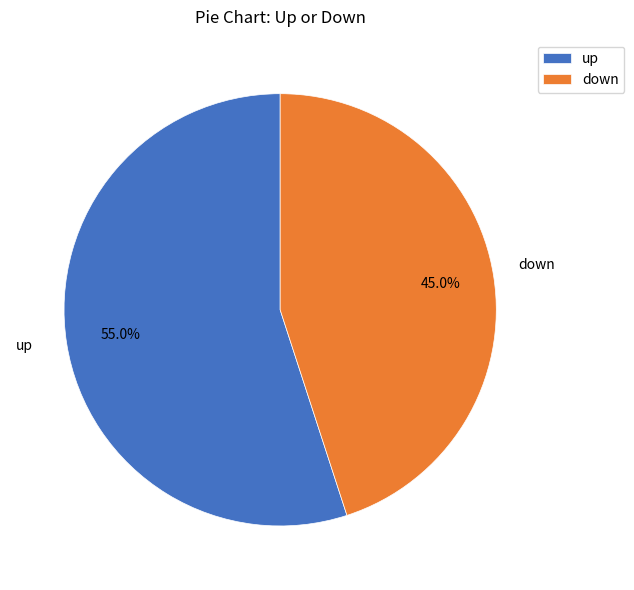

Which slice represents more than half of the pie?

up